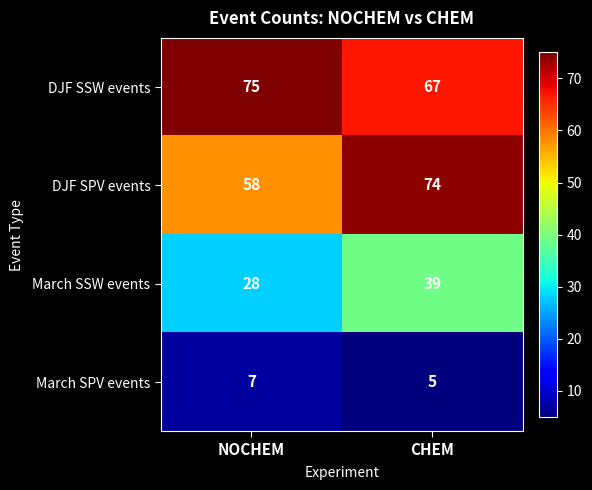

List the series in order of their peak value, highest first.

DJF SSW events, DJF SPV events, March SSW events, March SPV events